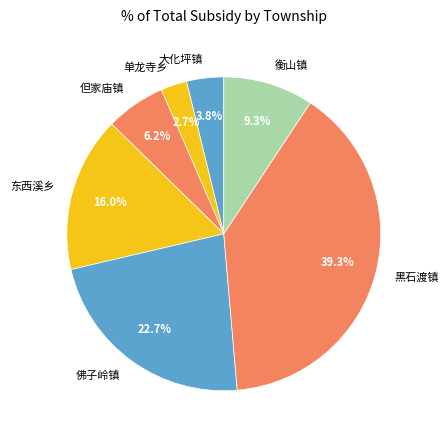

Which slice is the smallest?

单龙寺乡